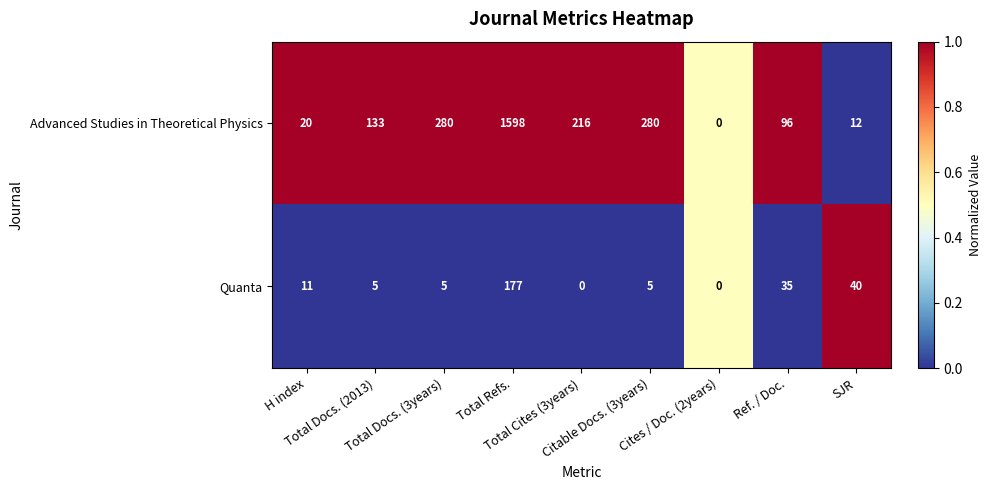

Which series has the largest total across all categories?

Advanced Studies in Theoretical Physics